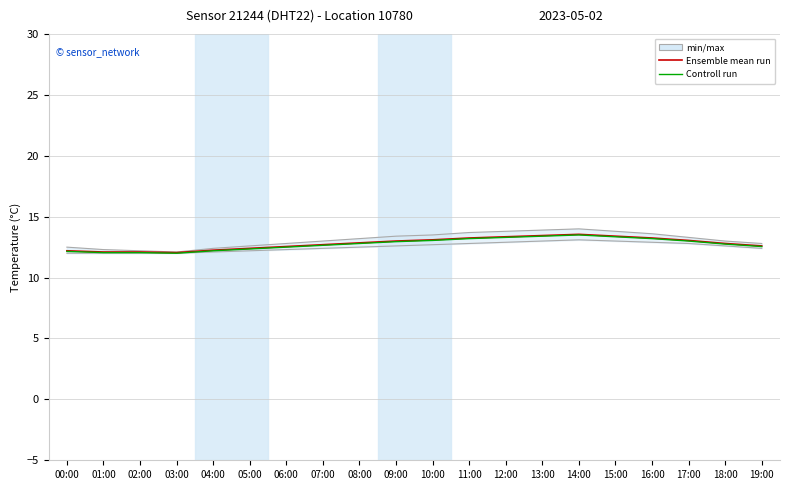

Reading left to right, what are all the values shown in this chart?

Ensemble mean run: 12.2	12.1	12.1	12.1	12.2	12.4	12.6	12.7	12.8	13.0	13.1	13.2	13.3	13.4	13.6	13.4	13.2	13.1	12.8	12.6
Controll run: 12.1	12.0	12.0	12.0	12.2	12.3	12.5	12.6	12.8	12.9	13.0	13.2	13.3	13.4	13.5	13.3	13.2	13.0	12.8	12.5